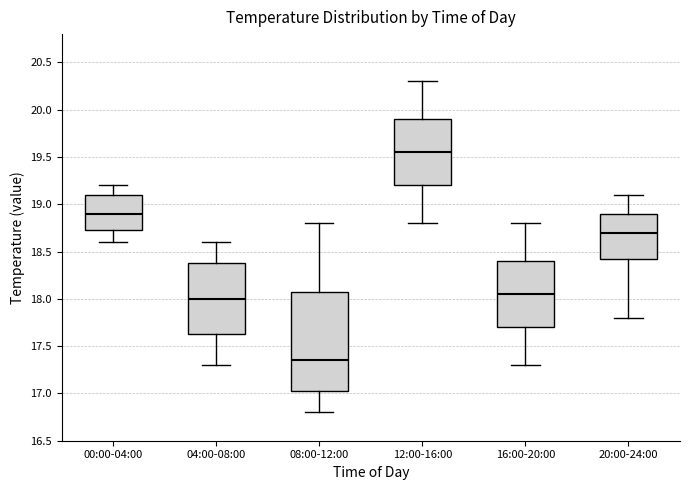

Where does the lower whisker of the box for 08:00-12:00 end on the y-axis? The values are not printed on the chart, so give them approximately, as read against the axis.

16.80